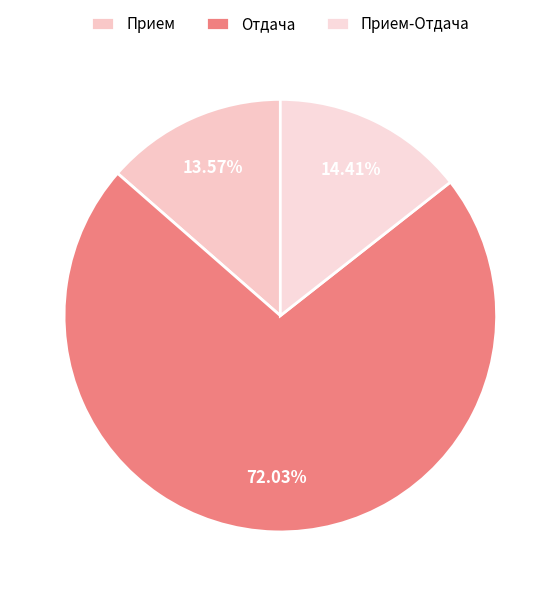

Is there a majority slice in this chart?

Yes